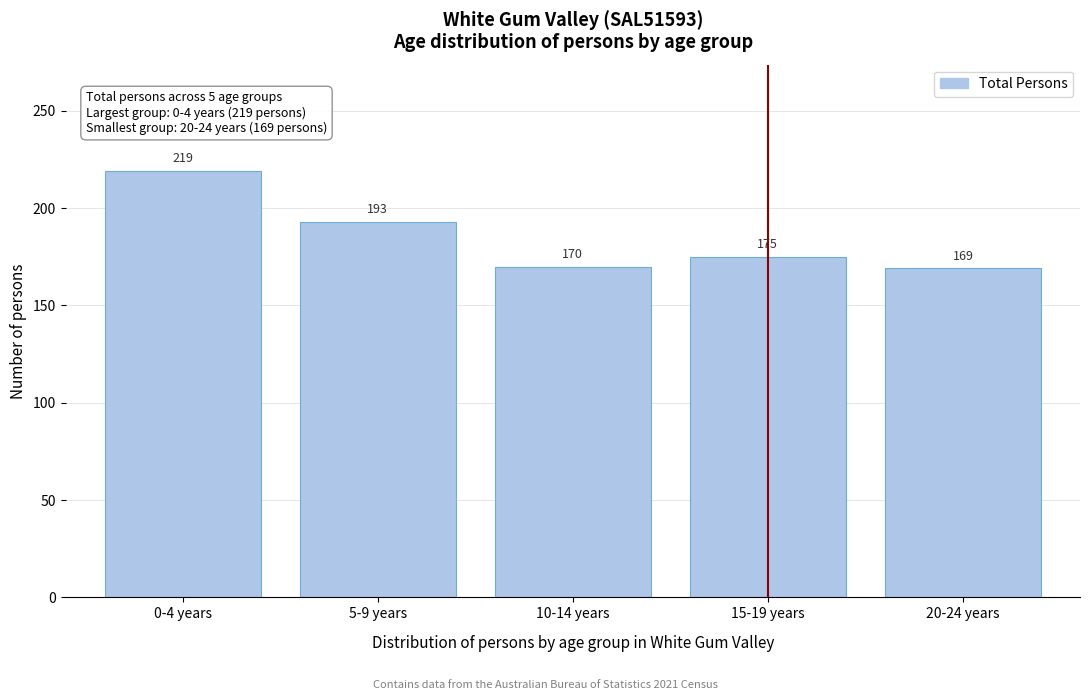

Reading left to right, what are all the values shown in this chart?

0-4 years=219	5-9 years=193	10-14 years=170	15-19 years=175	20-24 years=169